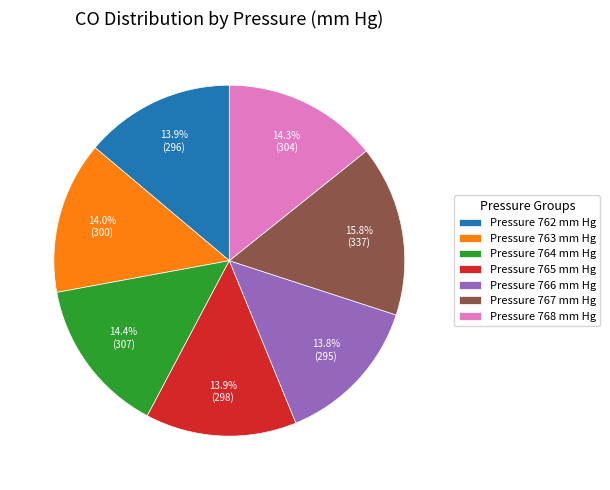

Does any single category account for the majority?

No